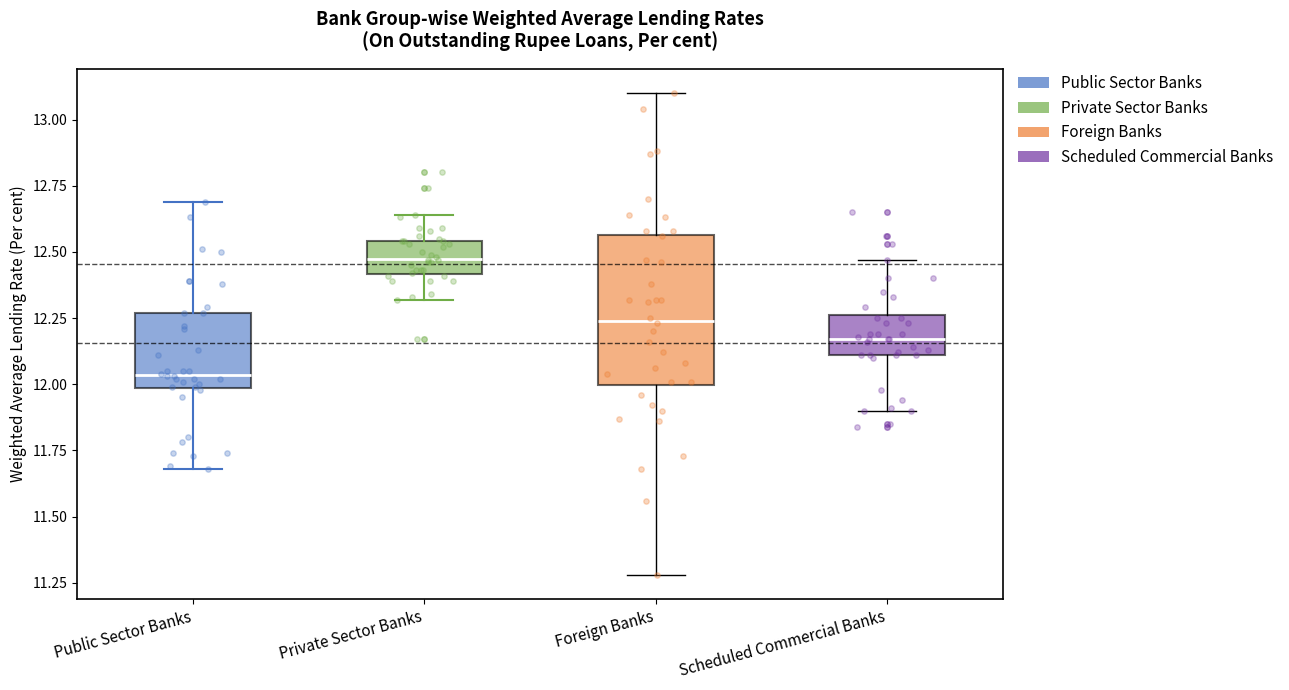

Reading left to right, transcribe this box plot: for each box, give where its median line is, the range the box spans, and where its two whiskers end, as read against the y-axis. The values are not printed on the chart, so give them approximately, as read against the axis.

Public Sector Banks: median 12.05, box 12.00 to 12.25, whiskers 11.70 to 12.70
Private Sector Banks: median 12.50, box 12.40 to 12.55, whiskers 12.30 to 12.65
Foreign Banks: median 12.25, box 12.00 to 12.55, whiskers 11.30 to 13.10
Scheduled Commercial Banks: median 12.15, box 12.10 to 12.25, whiskers 11.90 to 12.45